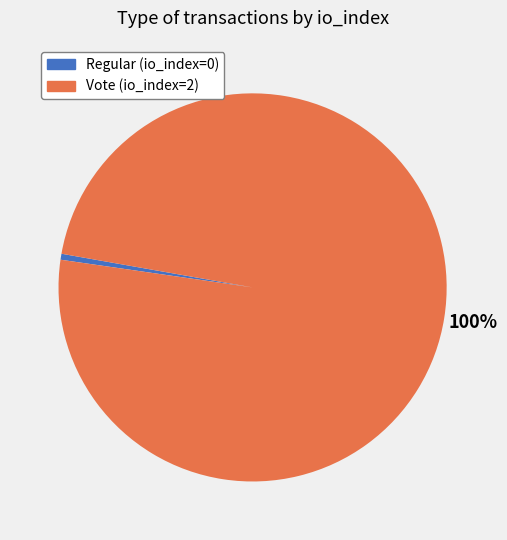

Rank the categories by value from lowest to highest.

Regular (io_index=0), Vote (io_index=2)